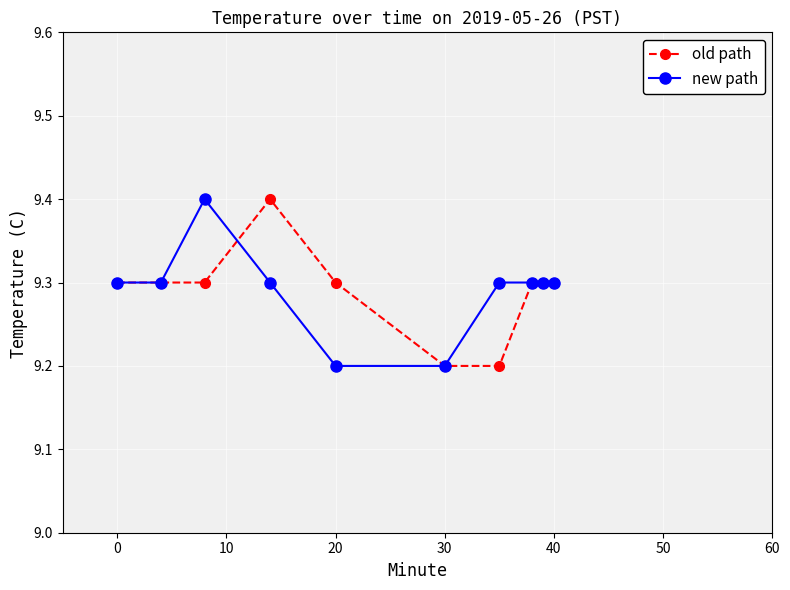

What is the value of the old path point at the 8th from the left?

9.3